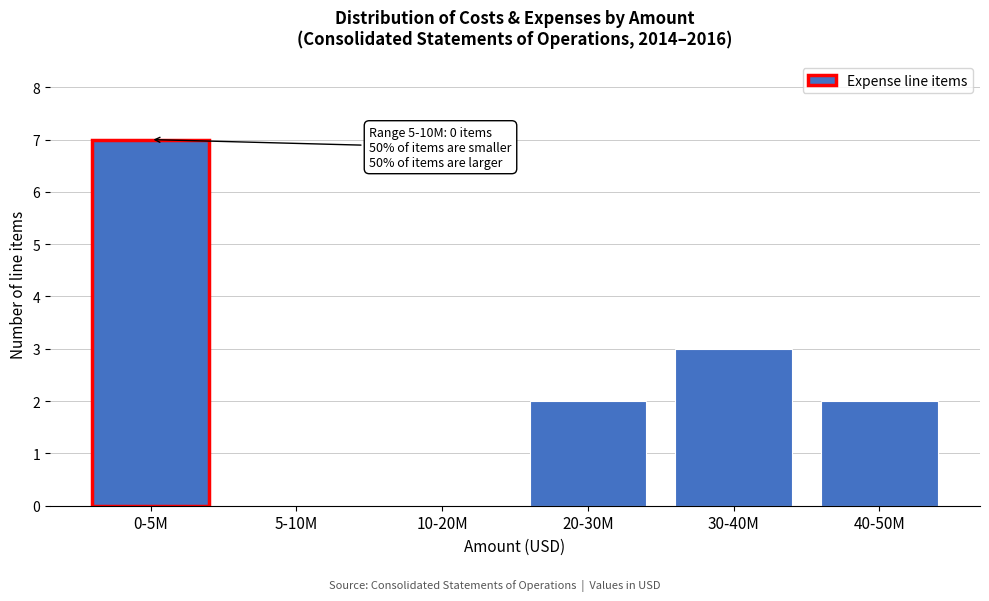

Reading left to right, what are all the values shown in this chart?

0-5M=7	5-10M=0	10-20M=0	20-30M=2	30-40M=3	40-50M=2